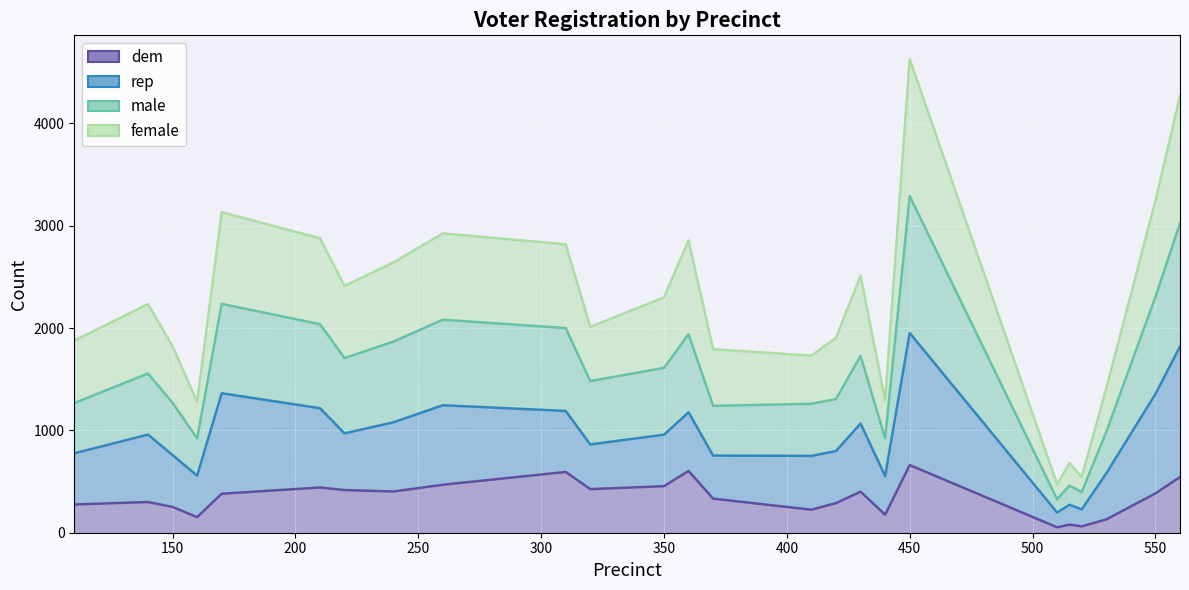

True or false: female has more than 2 points higher than both neighbors.

True